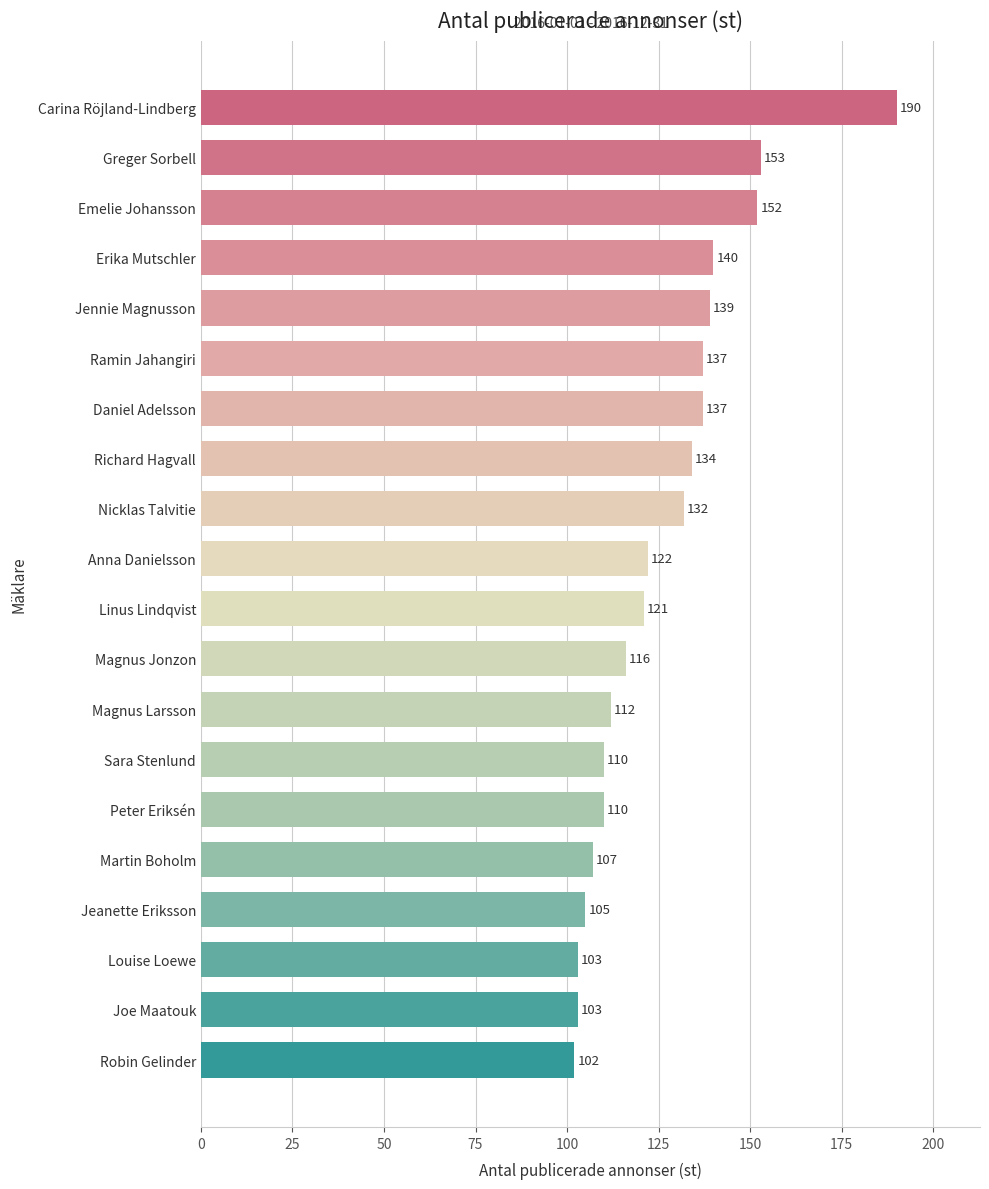

At which category does the chart reach its minimum across all series?

Robin Gelinder